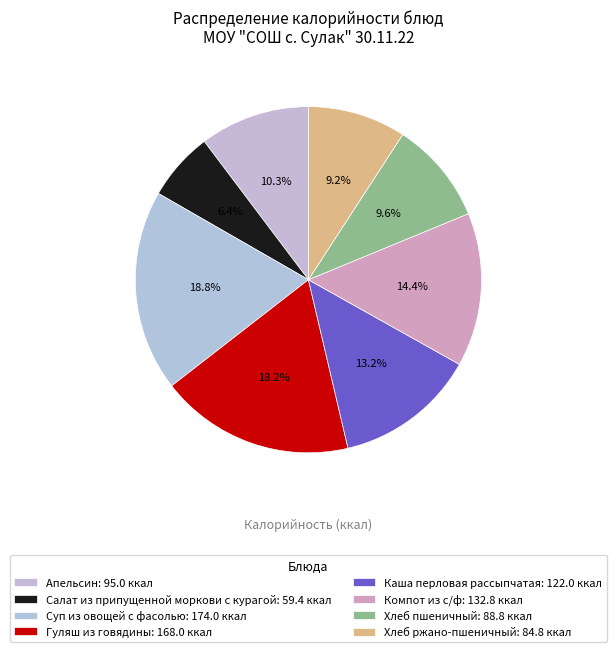

Does Суп из овощей с фасолью represent more than half of the total?

No